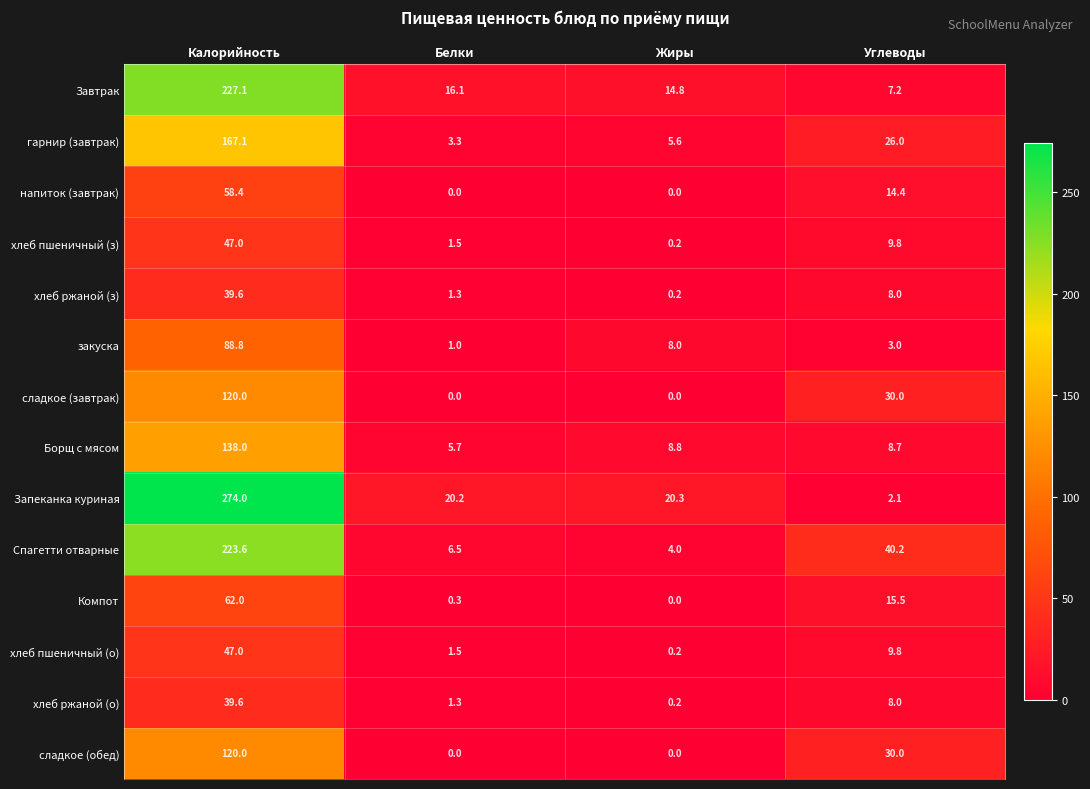

What is the spread (max minus min) of values at Жиры?

20.3